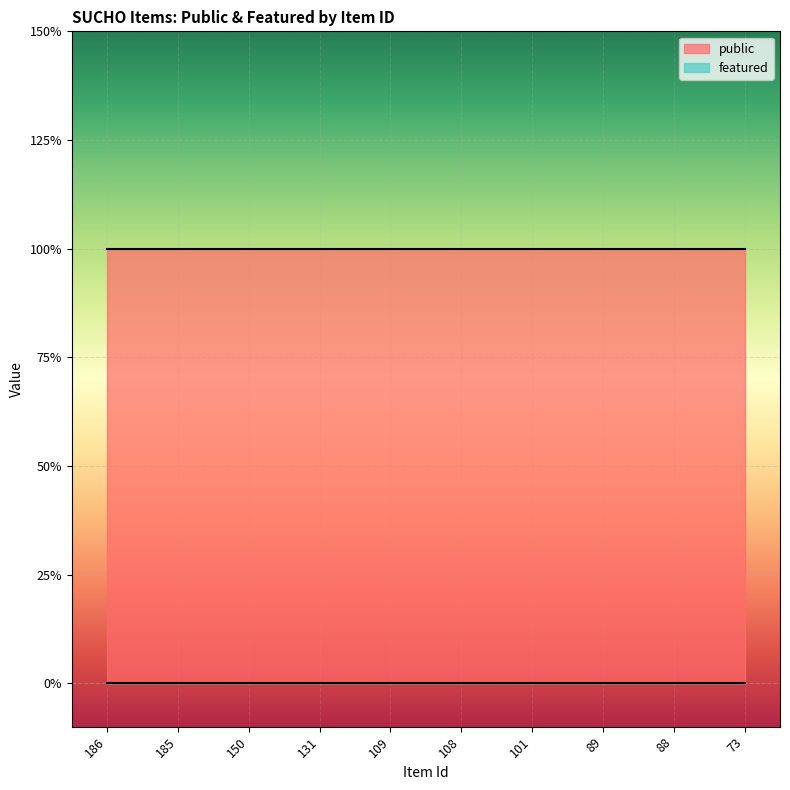

Rank the series at 88 from highest to lowest value.

public, featured